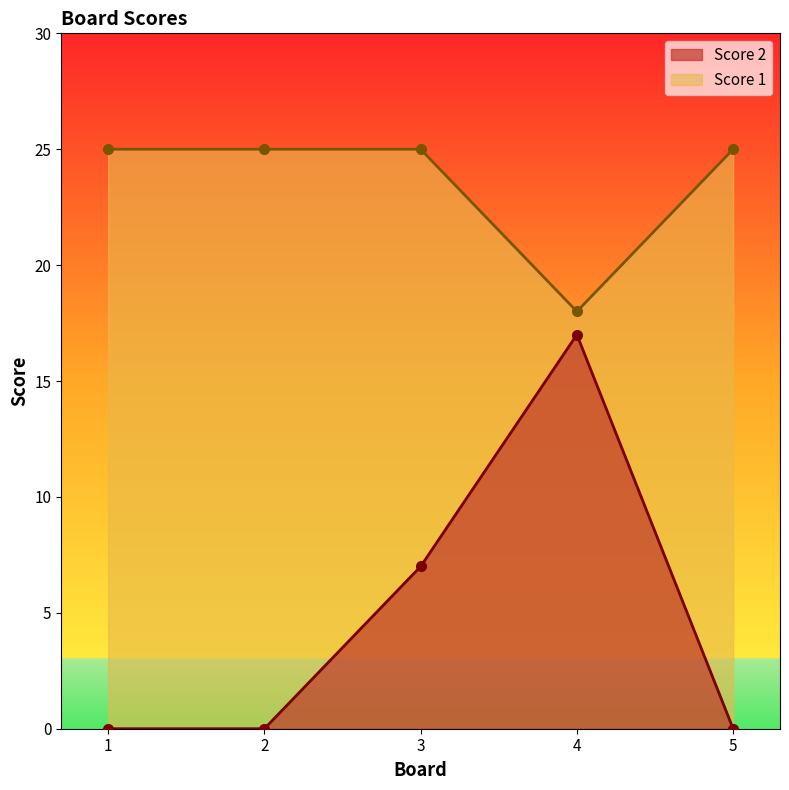

What is the maximum value shown in the chart?

25